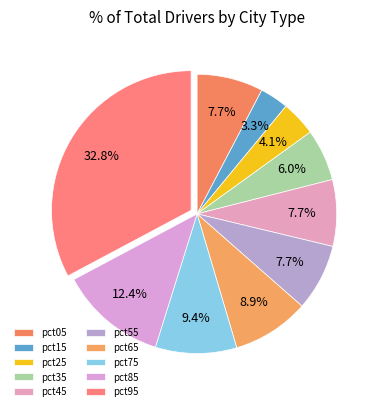

Do pct25 and pct75 together represent more than half of the pie?

No